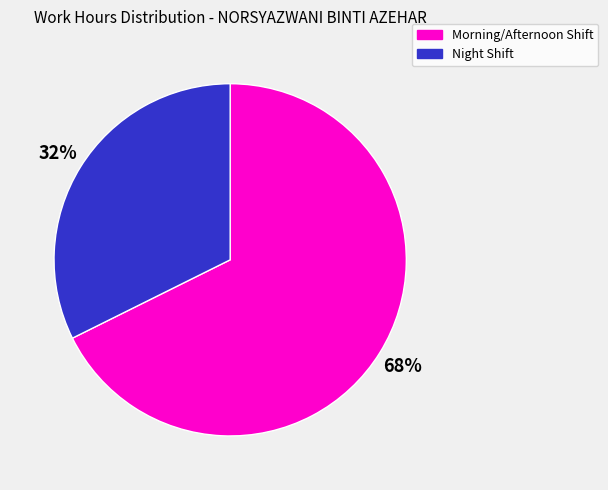

How many slices are in this pie chart?

2